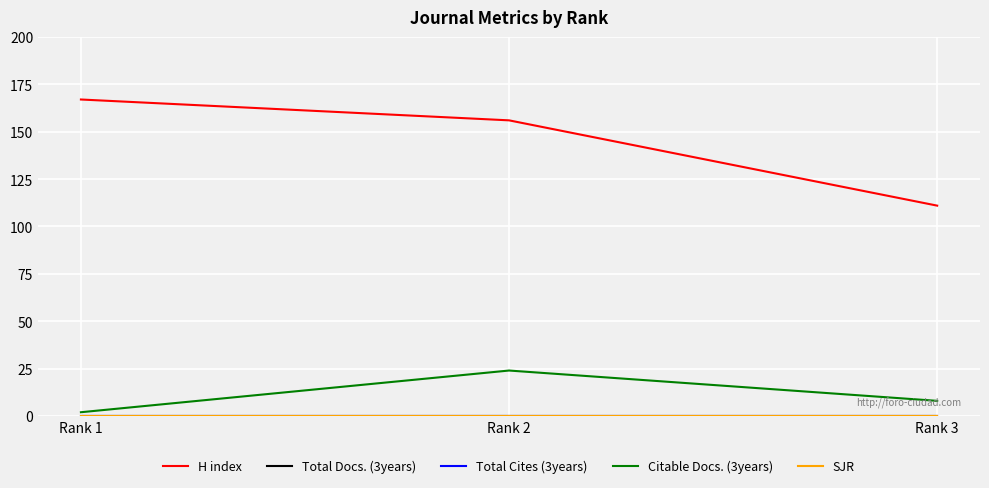

Does the chart have visible grid lines?

Yes